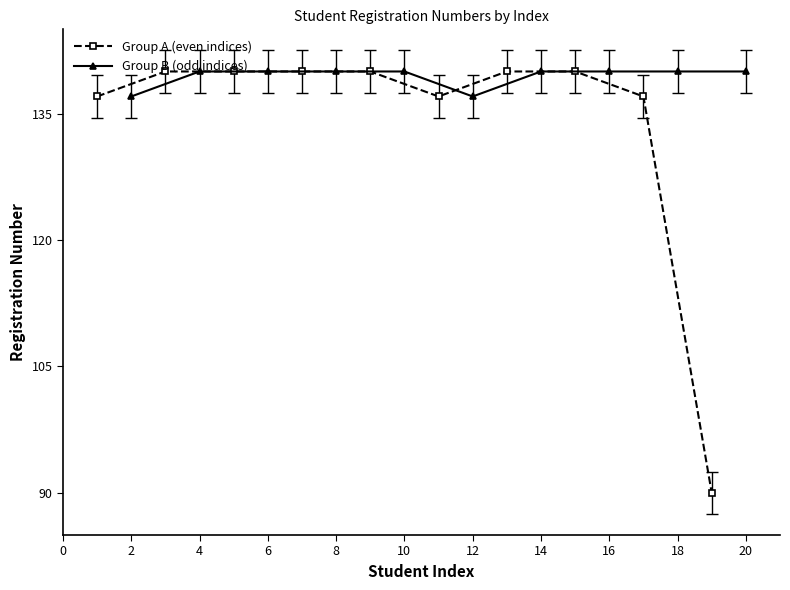

True or false: Group B (odd indices) has a value of 137.0 at 12.

True